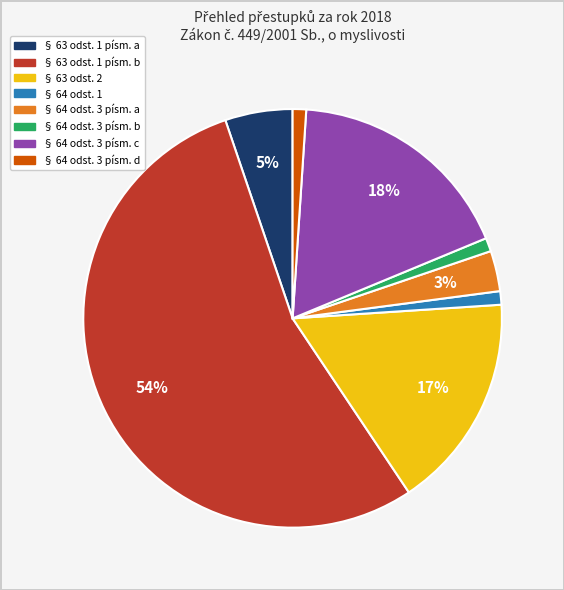

To the nearest percent, what is the average slice percentage?

12%